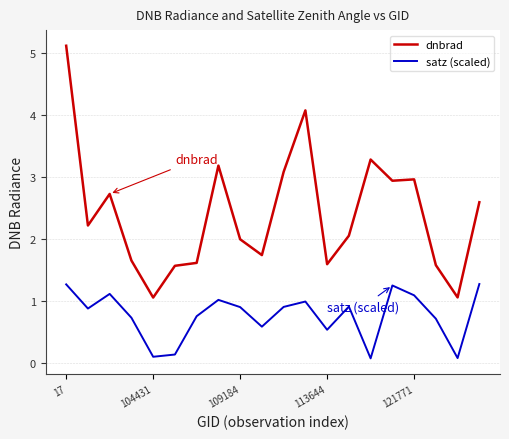

True or false: satz (scaled) and dnbrad intersect in this chart.

False